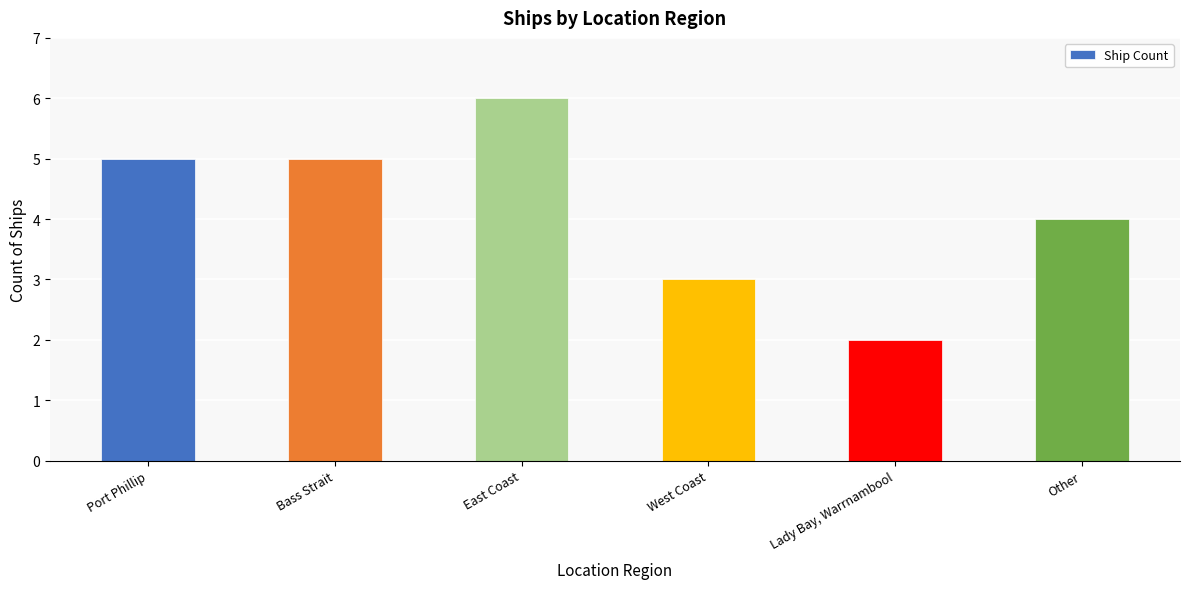

What is the label of the 4th bar from the right?

East Coast